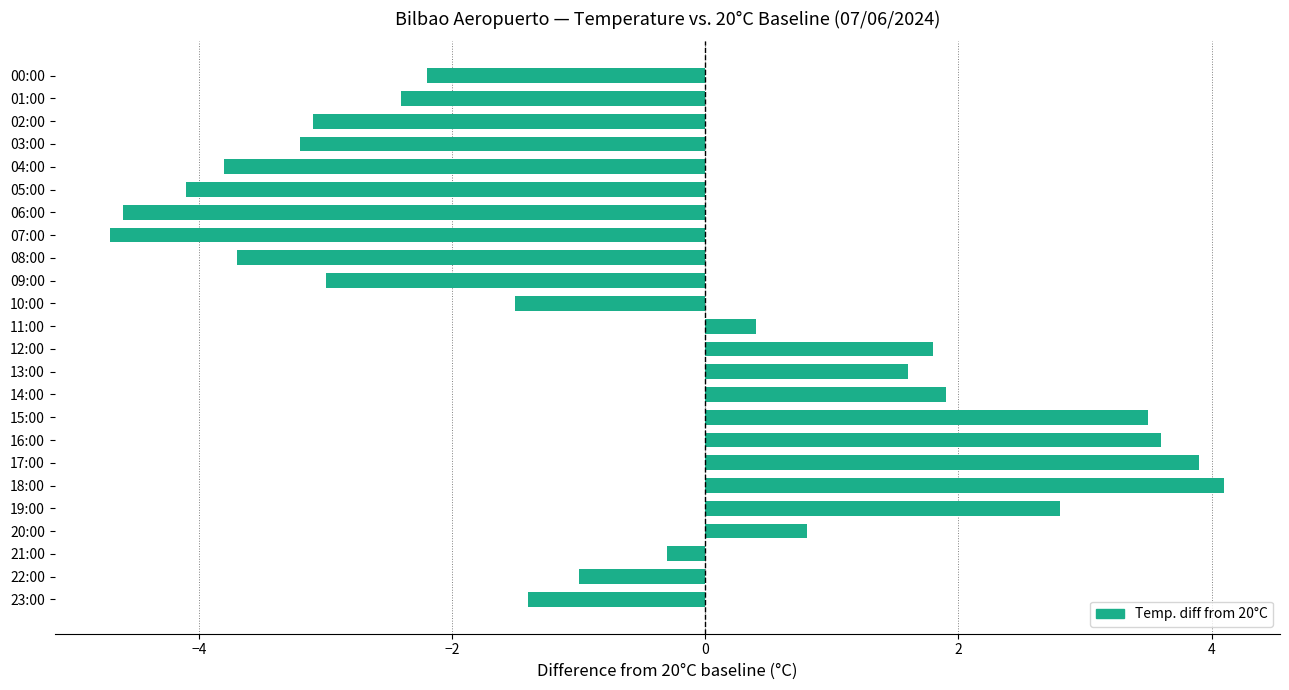

What is the minimum value shown in the chart?

-4.7